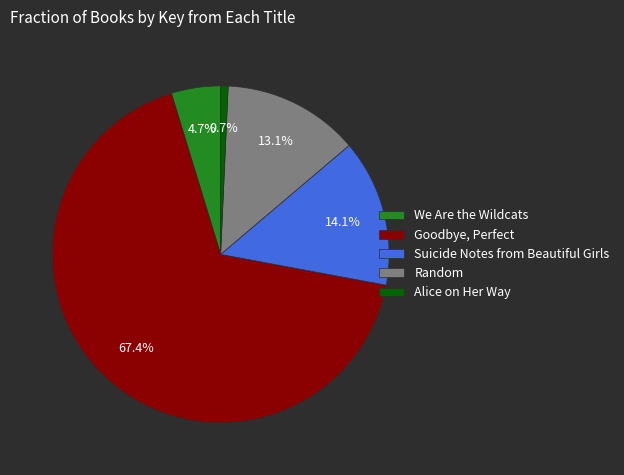

How many slices are in this pie chart?

5